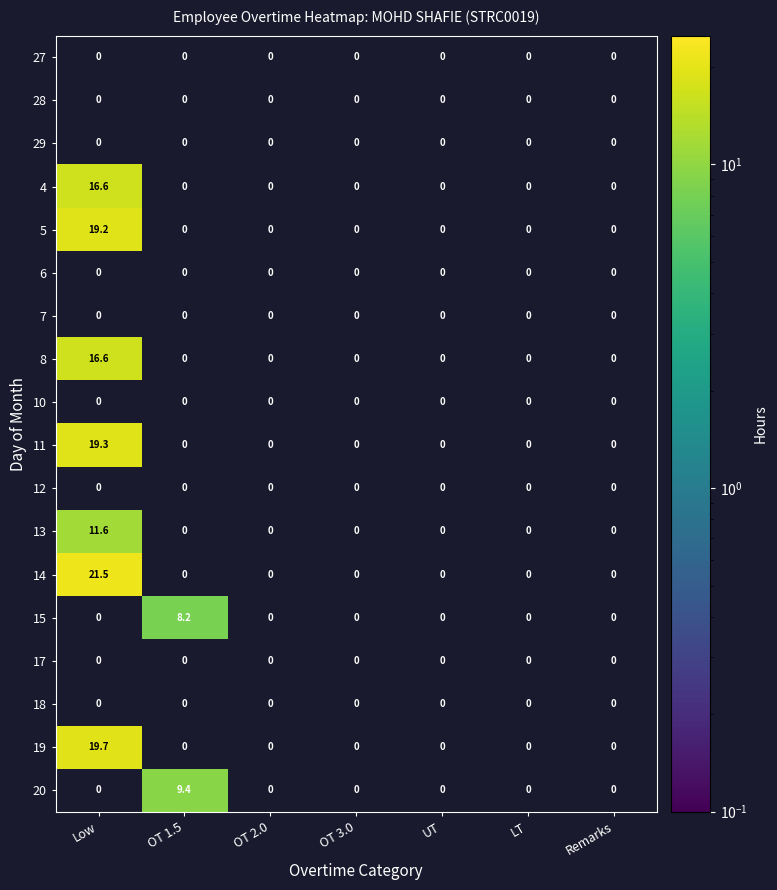

Which series has the widest spread of values?

14